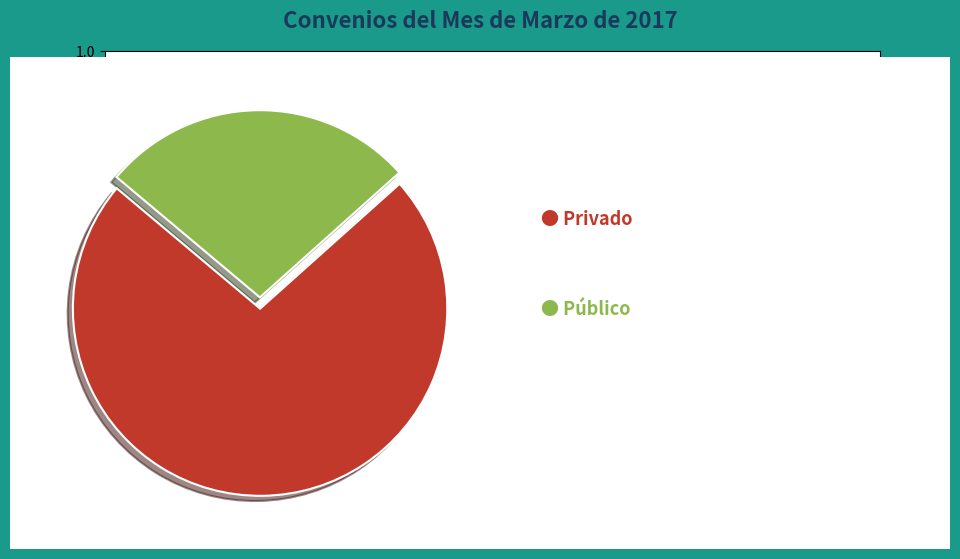

Is there any slice that represents more than half of the pie?

Yes